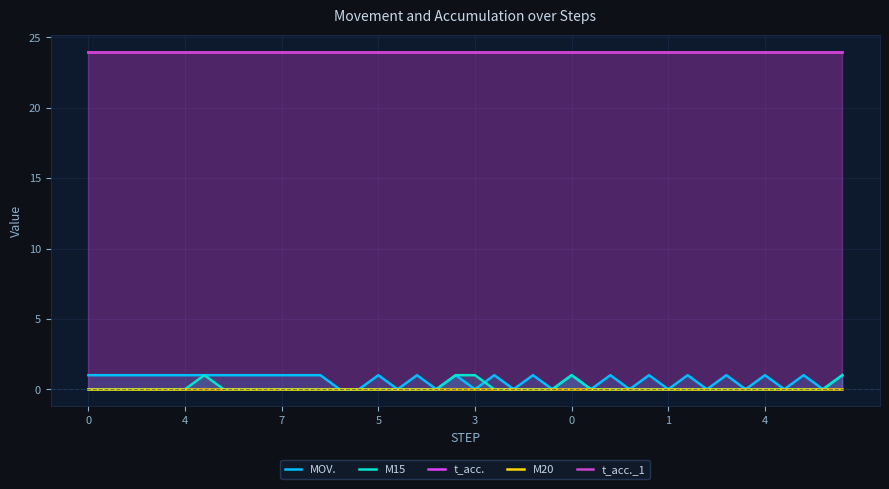

What is the label of the 28th point from the right?

12